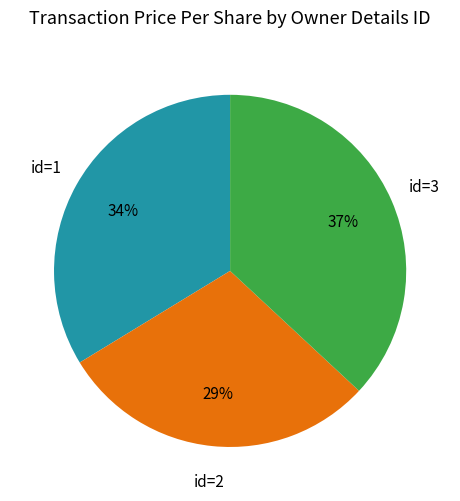

To the nearest percent, what is the difference between the largest and smallest slice percentages?

8%